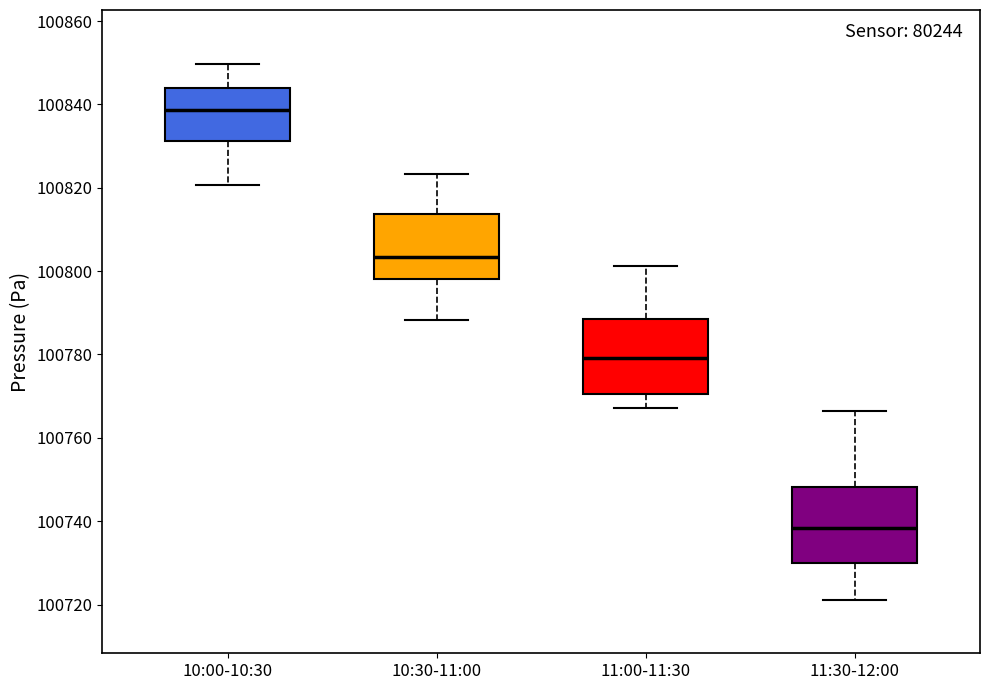

Reading left to right, read every box against the y-axis: the position of its median line, the range the box covers, and the ends of its whiskers. The values are not printed on the chart, so give them approximately, as read against the axis.

10:00-10:30: median 100838, box 100832 to 100844, whiskers 100820 to 100850
10:30-11:00: median 100804, box 100798 to 100814, whiskers 100788 to 100824
11:00-11:30: median 100780, box 100770 to 100788, whiskers 100768 to 100802
11:30-12:00: median 100738, box 100730 to 100748, whiskers 100722 to 100766